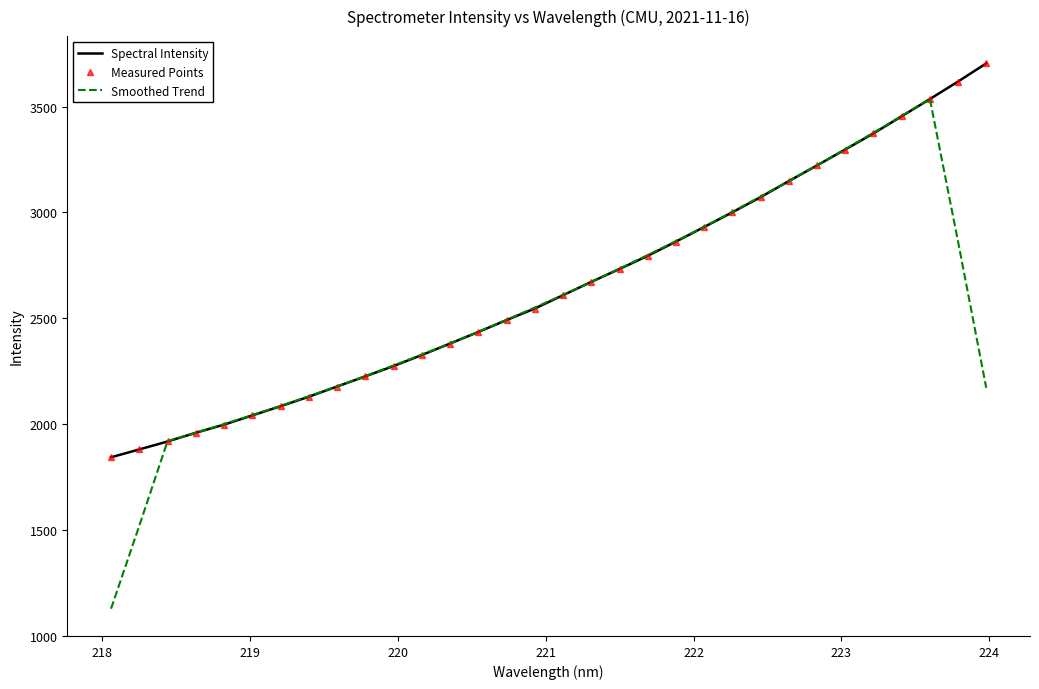

True or false: Measured Points and Spectral Intensity cross at least once.

False